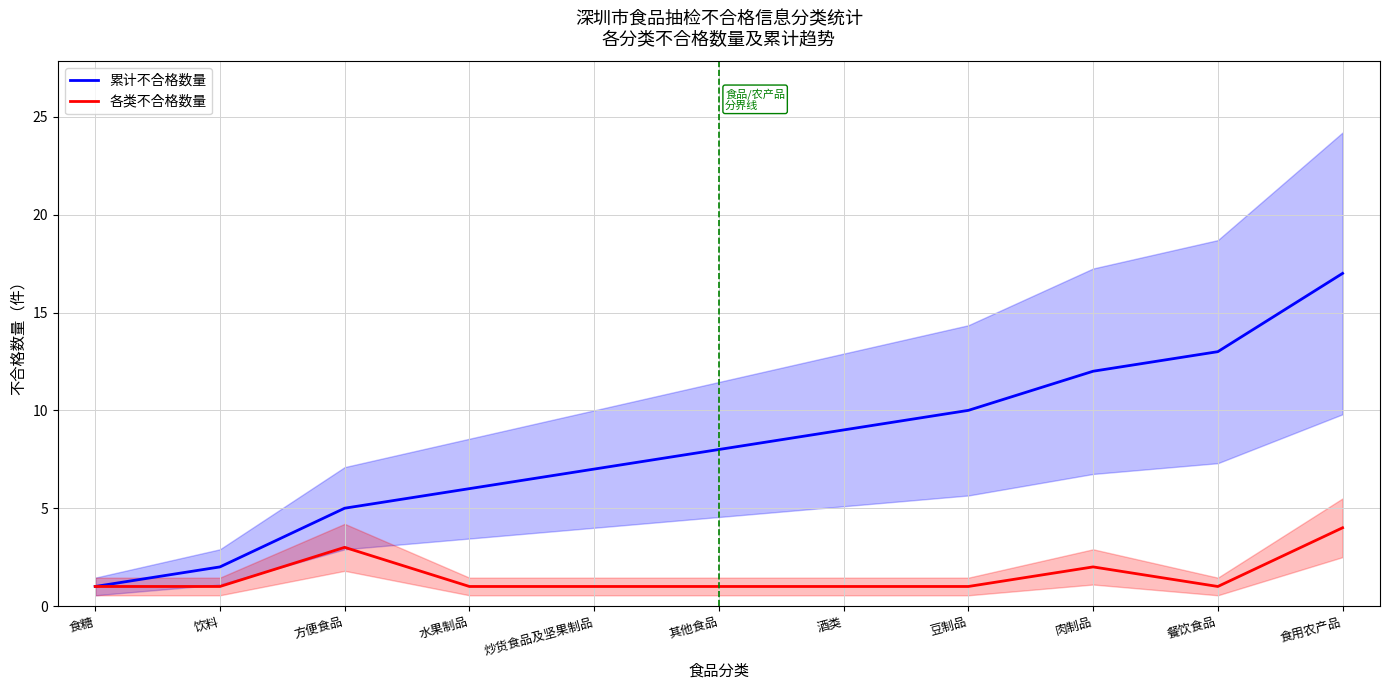

Reading right to left, what are all the values shown in this chart?

累计不合格数量: 食用农产品=17	餐饮食品=13	肉制品=12	豆制品=10	酒类=9	其他食品=8	炒货食品及坚果制品=7	水果制品=6	方便食品=5	饮料=2	食糖=1
各类不合格数量: 食用农产品=4	餐饮食品=1	肉制品=2	豆制品=1	酒类=1	其他食品=1	炒货食品及坚果制品=1	水果制品=1	方便食品=3	饮料=1	食糖=1